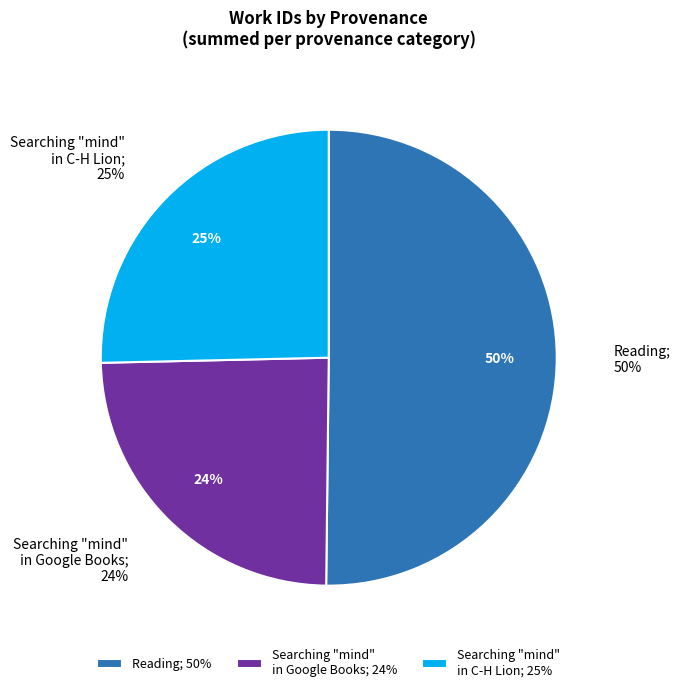

The Searching "mind" in Google Books slice represents 24% of the pie. True or false?

True